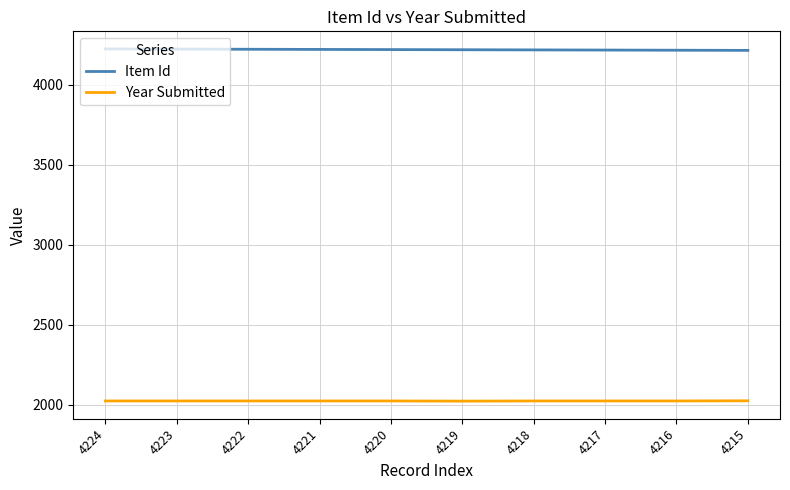

The value of Item Id at 4224 is 2721. True or false?

False